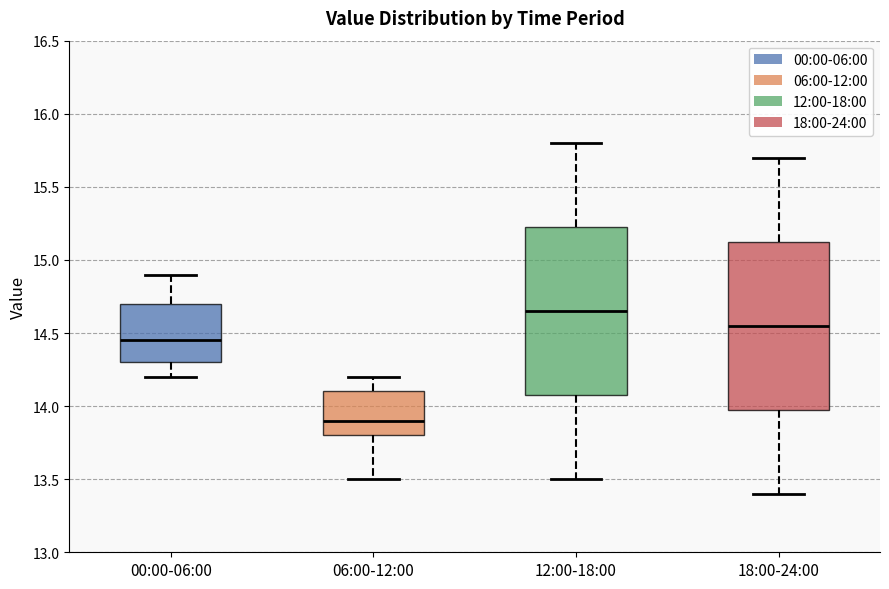

Reading left to right, read every box against the y-axis: the position of its median line, the range the box covers, and the ends of its whiskers. The values are not printed on the chart, so give them approximately, as read against the axis.

00:00-06:00: median 14.45, box 14.30 to 14.70, whiskers 14.20 to 14.90
06:00-12:00: median 13.90, box 13.80 to 14.10, whiskers 13.50 to 14.20
12:00-18:00: median 14.65, box 14.10 to 15.25, whiskers 13.50 to 15.80
18:00-24:00: median 14.55, box 14.00 to 15.15, whiskers 13.40 to 15.70